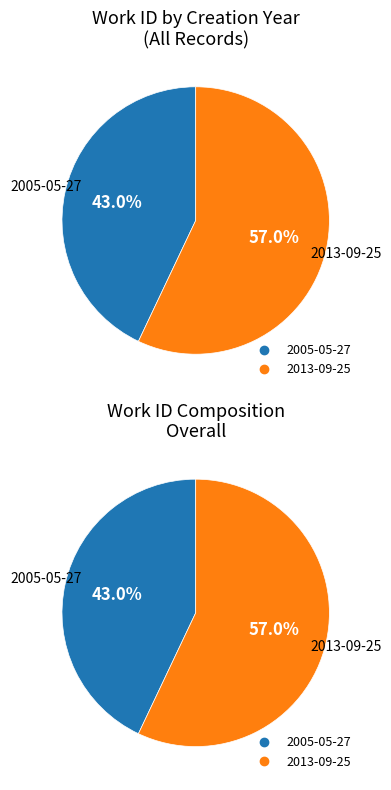

Which category has the smallest portion of the pie?

2005-05-27